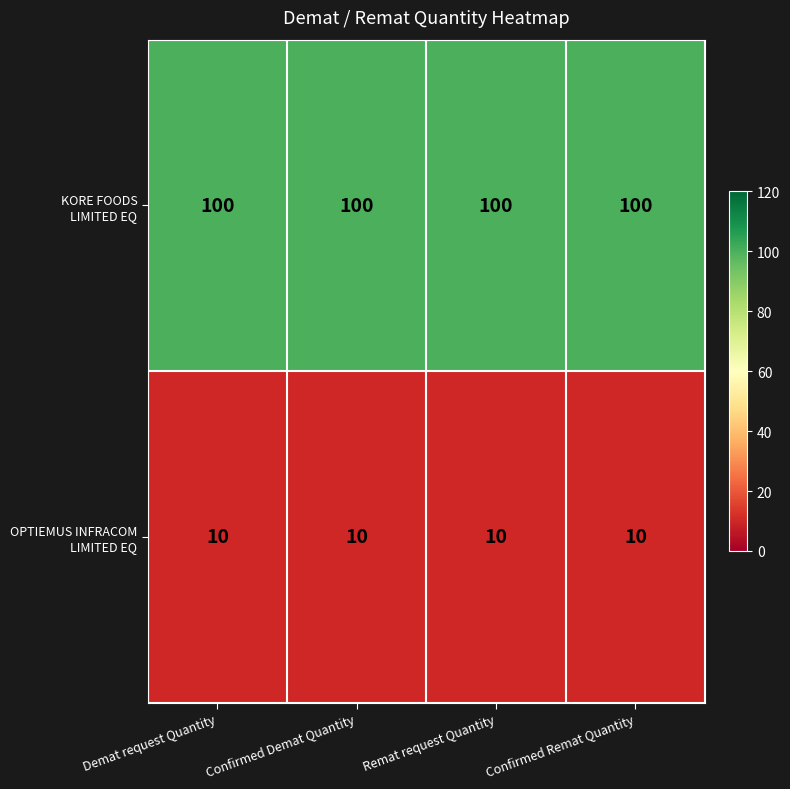

What is the spread (max minus min) of values at Confirmed Remat Quantity?

90